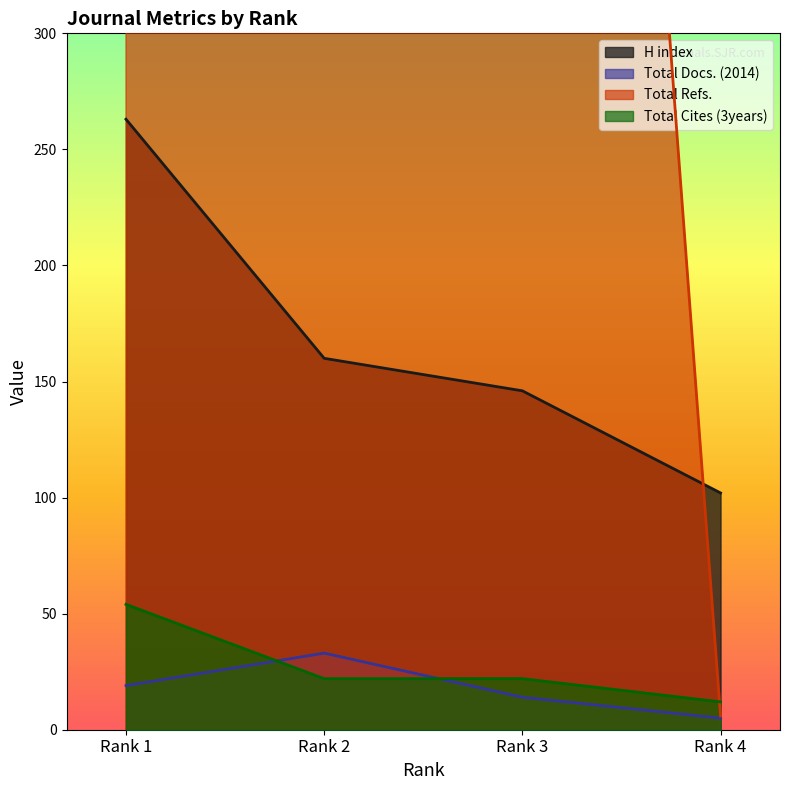

Count the number of categories in the chart.

4